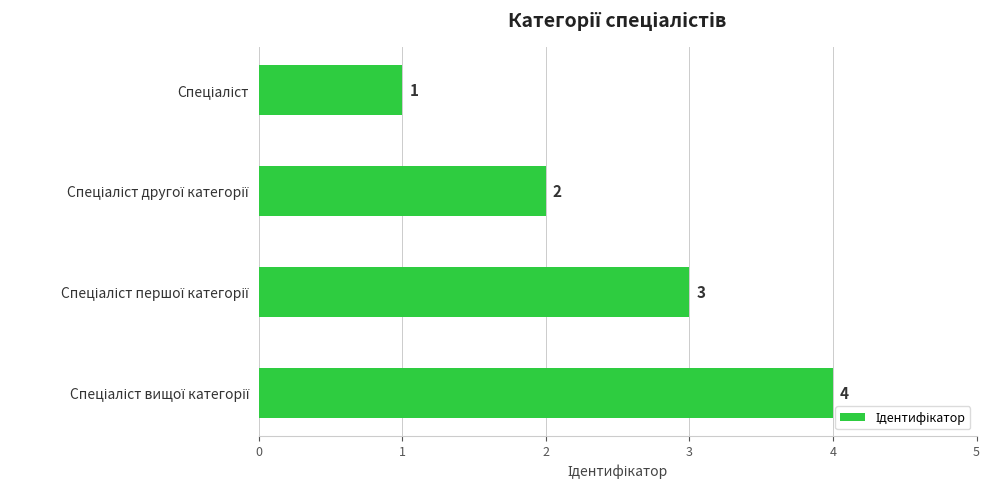

What is the maximum value shown in the chart?

4